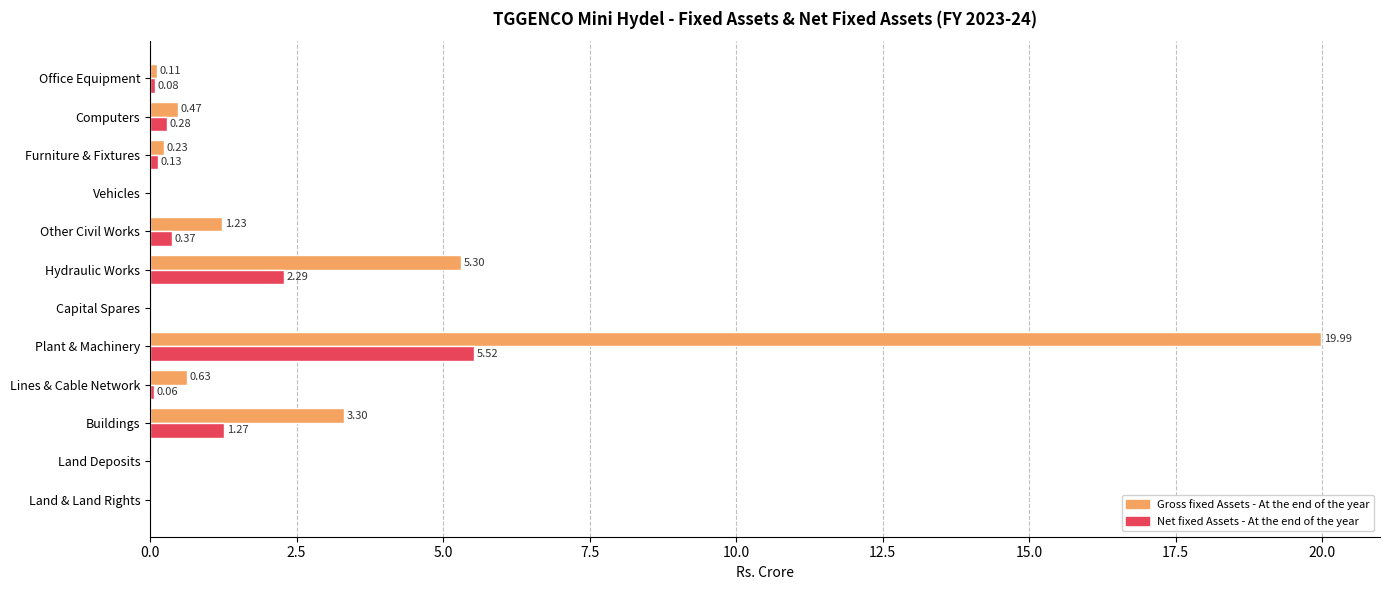

Where is Gross fixed Assets - At the end of the year nearest to the value 9?

Hydraulic Works